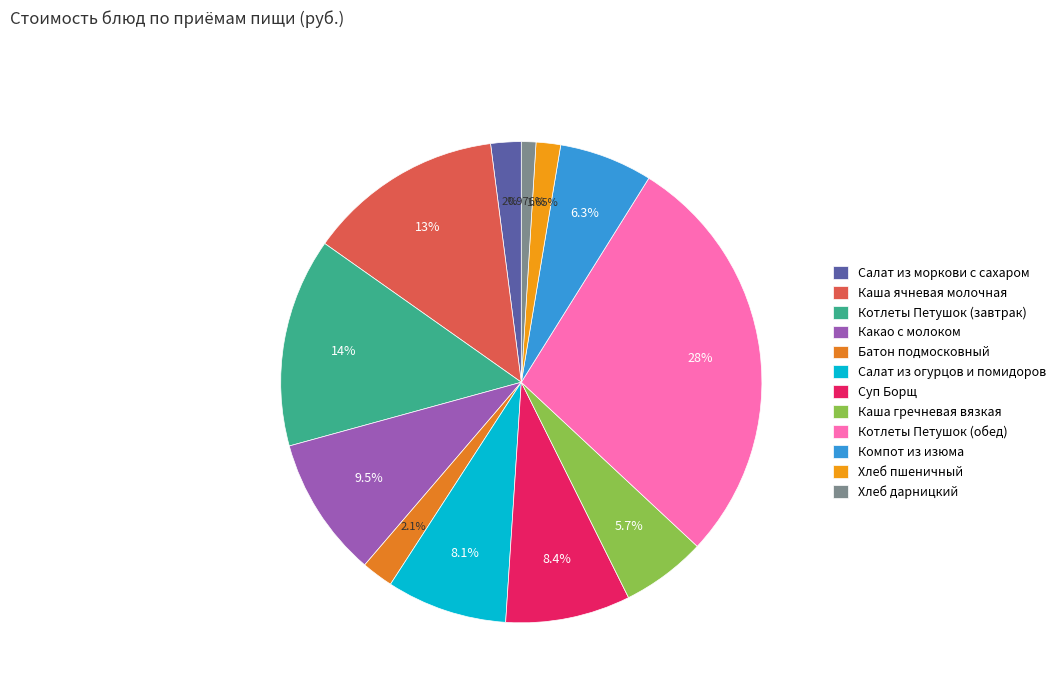

Combined, what portion of the pie is Хлеб пшеничный and Салат из огурцов и помидоров?

9.8%